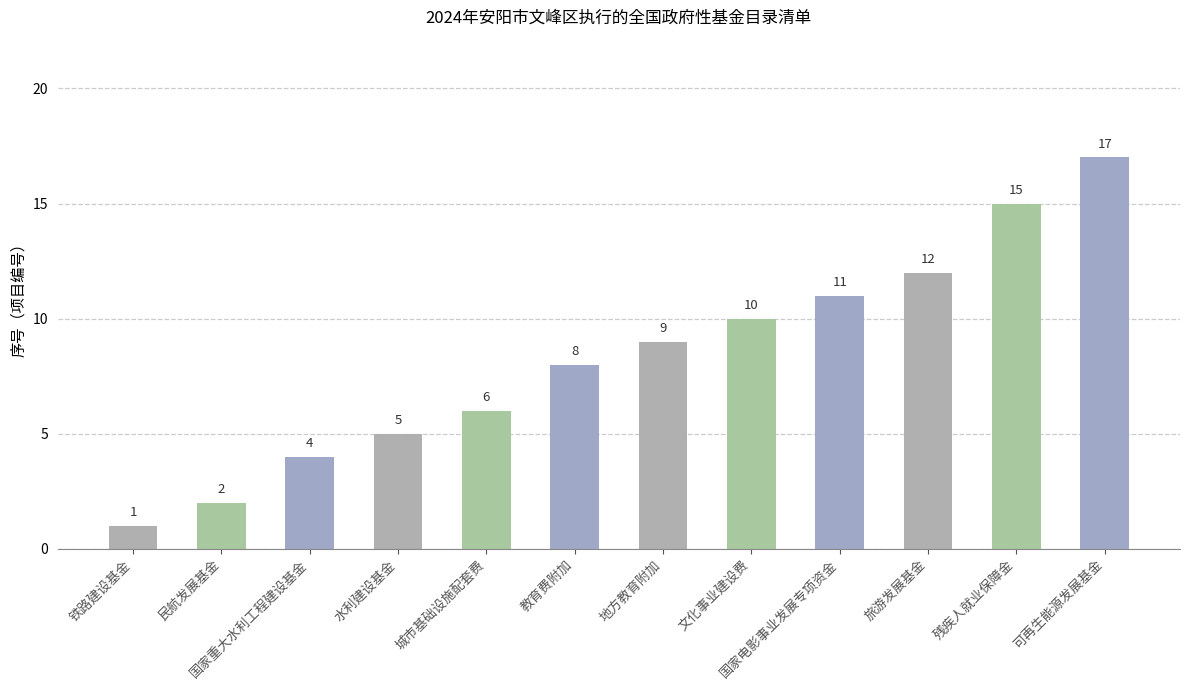

Read the value at 国家电影事业发展专项资金.

11